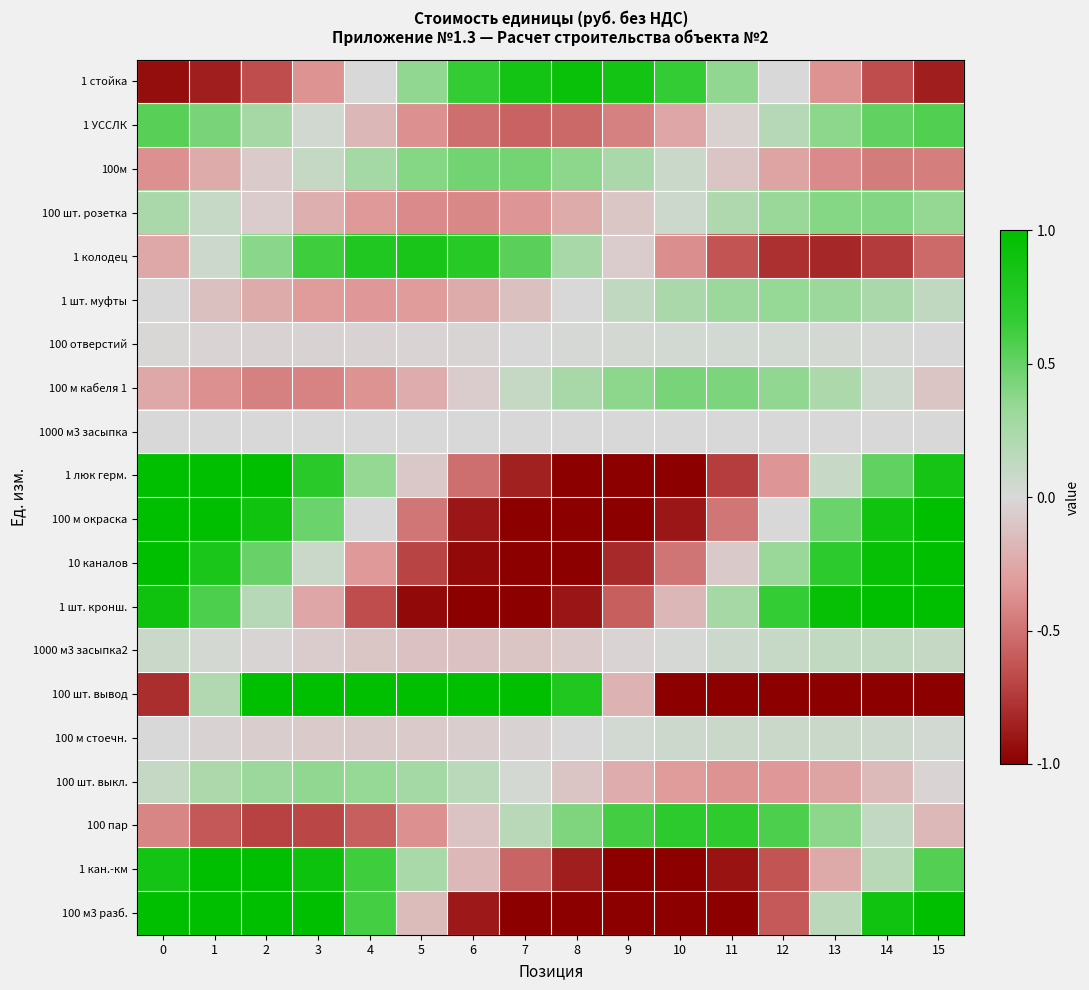

Reading right to left, list all the values displayed in this chart.

1 стойка: 15=-0.9	14=-0.7	13=-0.4	12=0.0	11=0.4	10=0.7	9=0.9	8=0.9	7=0.9	6=0.7	5=0.4	4=-0.0	3=-0.4	2=-0.7	1=-0.9	0=-0.9
1 УССЛК: 15=0.6	14=0.5	13=0.4	12=0.2	11=-0.0	10=-0.3	9=-0.4	8=-0.5	7=-0.6	6=-0.5	5=-0.4	4=-0.2	3=0.0	2=0.3	1=0.4	0=0.5
100м: 15=-0.4	14=-0.5	13=-0.4	12=-0.3	11=-0.1	10=0.1	9=0.2	8=0.4	7=0.4	6=0.5	5=0.4	4=0.3	3=0.1	2=-0.1	1=-0.2	0=-0.4
100 шт. розетка: 15=0.3	14=0.4	13=0.4	12=0.3	11=0.2	10=0.1	9=-0.1	8=-0.2	7=-0.3	6=-0.4	5=-0.4	4=-0.3	3=-0.2	2=-0.1	1=0.1	0=0.2
1 колодец: 15=-0.5	14=-0.7	13=-0.8	12=-0.8	11=-0.6	10=-0.4	9=-0.1	8=0.3	7=0.5	6=0.7	5=0.8	4=0.8	3=0.6	2=0.4	1=0.1	0=-0.3
1 шт. муфты: 15=0.1	14=0.2	13=0.3	12=0.3	11=0.3	10=0.2	9=0.1	8=-0.0	7=-0.1	6=-0.2	5=-0.3	4=-0.3	3=-0.3	2=-0.2	1=-0.1	0=0.0
100 отверстий: 15=0.0	14=0.0	13=0.0	12=0.0	11=0.0	10=0.0	9=0.0	8=0.0	7=-0.0	6=-0.0	5=-0.0	4=-0.0	3=-0.0	2=-0.0	1=-0.0	0=-0.0
100 м кабеля 1: 15=-0.1	14=0.1	13=0.2	12=0.4	11=0.4	10=0.4	9=0.4	8=0.3	7=0.1	6=-0.1	5=-0.2	4=-0.4	3=-0.4	2=-0.4	1=-0.4	0=-0.3
1000 м3 засыпка: 15=0.0	14=0.0	13=-0.0	12=-0.0	11=-0.0	10=-0.0	9=-0.0	8=-0.0	7=-0.0	6=-0.0	5=0.0	4=0.0	3=0.0	2=0.0	1=0.0	0=0.0
1 люк герм.: 15=0.9	14=0.5	13=0.1	12=-0.3	11=-0.7	10=-1.0	9=-1.0	8=-1.0	7=-0.9	6=-0.5	5=-0.1	4=0.3	3=0.7	2=1.0	1=1.0	0=1.0
100 м окраска: 15=1.0	14=0.9	13=0.5	12=-0.0	11=-0.5	10=-0.9	9=-1.0	8=-1.0	7=-1.0	6=-0.9	5=-0.5	4=0.0	3=0.5	2=0.9	1=1.0	0=1.0
10 каналов: 15=1.0	14=1.0	13=0.7	12=0.3	11=-0.1	10=-0.5	9=-0.8	8=-1.0	7=-1.0	6=-1.0	5=-0.7	4=-0.3	3=0.1	2=0.5	1=0.8	0=1.0
1 шт. кронш.: 15=1.0	14=1.0	13=1.0	12=0.7	11=0.3	10=-0.2	9=-0.6	8=-0.9	7=-1.0	6=-1.0	5=-1.0	4=-0.7	3=-0.3	2=0.2	1=0.6	0=0.9
1000 м3 засыпка2: 15=0.1	14=0.1	13=0.1	12=0.1	11=0.1	10=0.0	9=-0.0	8=-0.1	7=-0.1	6=-0.1	5=-0.1	4=-0.1	3=-0.1	2=-0.0	1=0.0	0=0.1
100 шт. вывод: 15=-1.0	14=-1.0	13=-1.0	12=-1.0	11=-1.0	10=-1.0	9=-0.2	8=0.8	7=1.0	6=1.0	5=1.0	4=1.0	3=1.0	2=1.0	1=0.2	0=-0.8
100 м стоечн.: 15=0.0	14=0.1	13=0.1	12=0.1	11=0.1	10=0.1	9=0.0	8=-0.0	7=-0.0	6=-0.1	5=-0.1	4=-0.1	3=-0.1	2=-0.1	1=-0.0	0=0.0
100 шт. выкл.: 15=-0.0	14=-0.2	13=-0.3	12=-0.3	11=-0.4	10=-0.3	9=-0.2	8=-0.1	7=0.0	6=0.2	5=0.3	4=0.3	3=0.4	2=0.3	1=0.2	0=0.1
100 пар: 15=-0.2	14=0.1	13=0.4	12=0.6	11=0.7	10=0.7	9=0.6	8=0.4	7=0.2	6=-0.1	5=-0.4	4=-0.6	3=-0.7	2=-0.7	1=-0.6	0=-0.4
1 кан.-км: 15=0.6	14=0.2	13=-0.2	12=-0.6	11=-0.9	10=-1.0	9=-1.0	8=-0.9	7=-0.6	6=-0.2	5=0.2	4=0.6	3=0.9	2=1.0	1=1.0	0=0.9
100 м3 разб.: 15=1.0	14=0.9	13=0.2	12=-0.6	11=-1.0	10=-1.0	9=-1.0	8=-1.0	7=-1.0	6=-0.9	5=-0.2	4=0.6	3=1.0	2=1.0	1=1.0	0=1.0